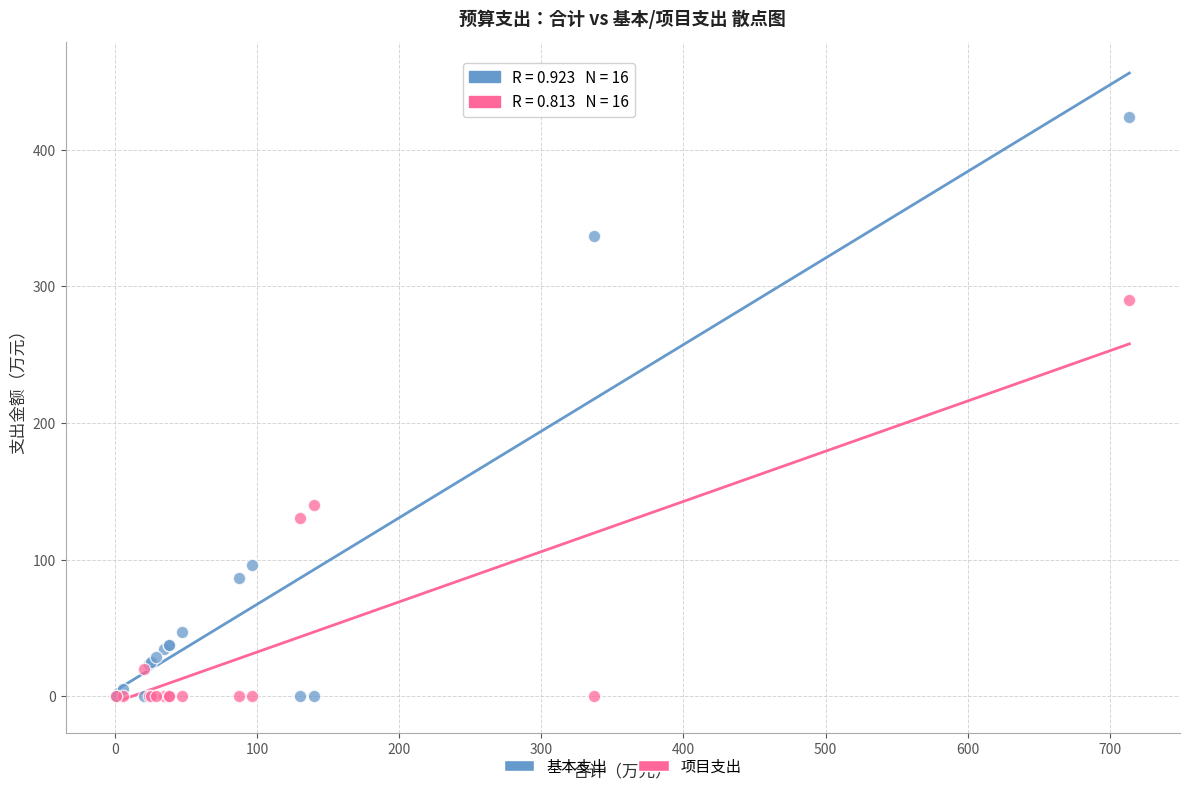

Which series contains the highest Y value?

基本支出